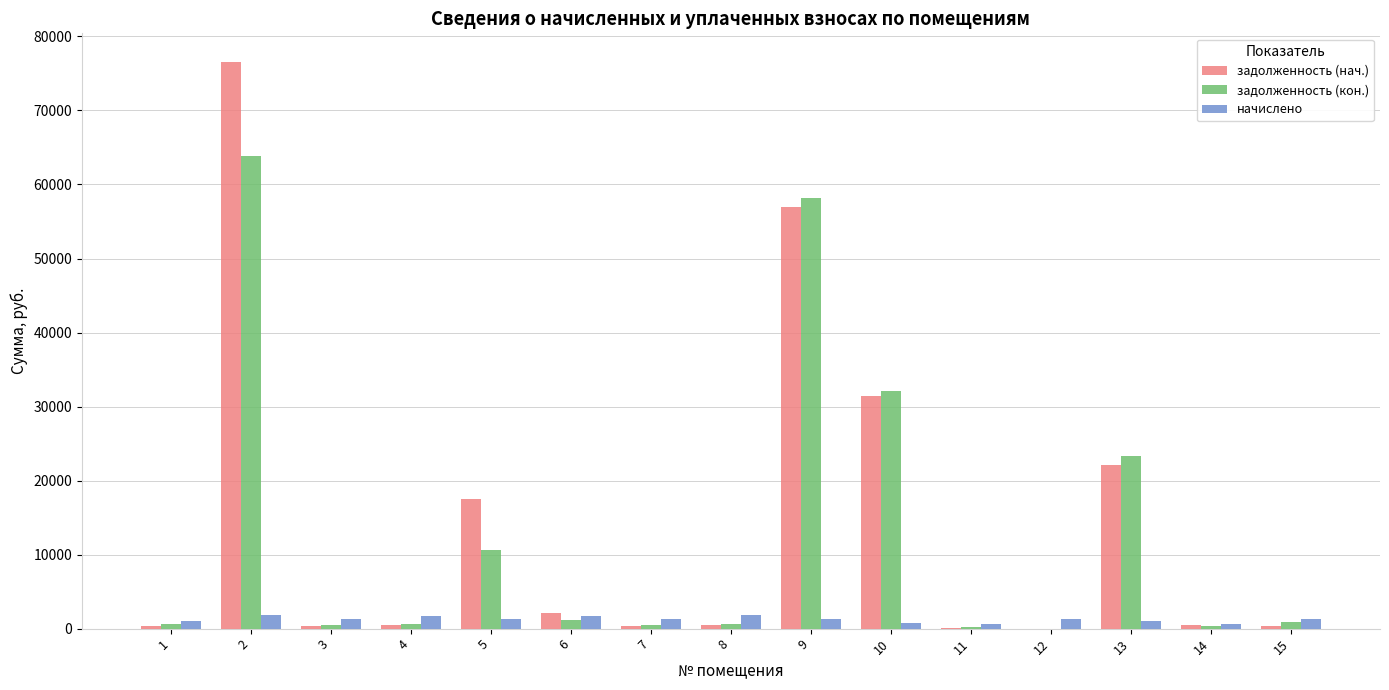

How many values in the начислено series exceed 1314?

8